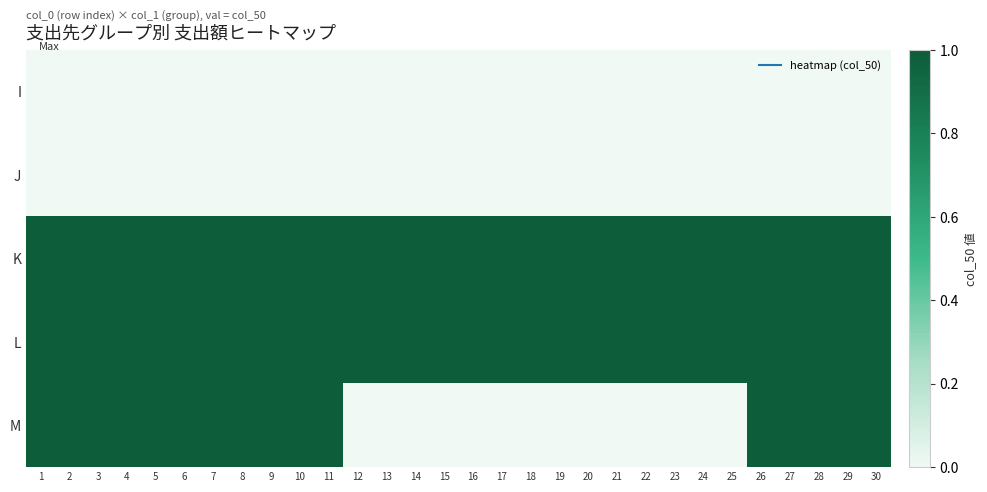

Reading left to right, what are all the values shown in this chart?

I: 1=0	2=0	3=0	4=0	5=0	6=0	7=0	8=0	9=0	10=0	11=0	12=0	13=0	14=0	15=0	16=0	17=0	18=0	19=0	20=0	21=0	22=0	23=0	24=0	25=0	26=0	27=0	28=0	29=0	30=0
J: 1=0	2=0	3=0	4=0	5=0	6=0	7=0	8=0	9=0	10=0	11=0	12=0	13=0	14=0	15=0	16=0	17=0	18=0	19=0	20=0	21=0	22=0	23=0	24=0	25=0	26=0	27=0	28=0	29=0	30=0
K: 1=1	2=1	3=1	4=1	5=1	6=1	7=1	8=1	9=1	10=1	11=1	12=1	13=1	14=1	15=1	16=1	17=1	18=1	19=1	20=1	21=1	22=1	23=1	24=1	25=1	26=1	27=1	28=1	29=1	30=1
L: 1=1	2=1	3=1	4=1	5=1	6=1	7=1	8=1	9=1	10=1	11=1	12=1	13=1	14=1	15=1	16=1	17=1	18=1	19=1	20=1	21=1	22=1	23=1	24=1	25=1	26=1	27=1	28=1	29=1	30=1
M: 1=1	2=1	3=1	4=1	5=1	6=1	7=1	8=1	9=1	10=1	11=1	12=0	13=0	14=0	15=0	16=0	17=0	18=0	19=0	20=0	21=0	22=0	23=0	24=0	25=0	26=1	27=1	28=1	29=1	30=1